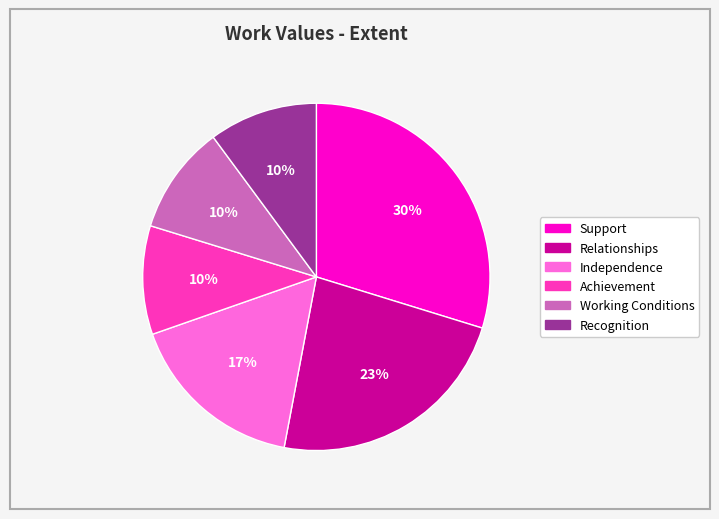

Is Relationships the majority of the pie?

No